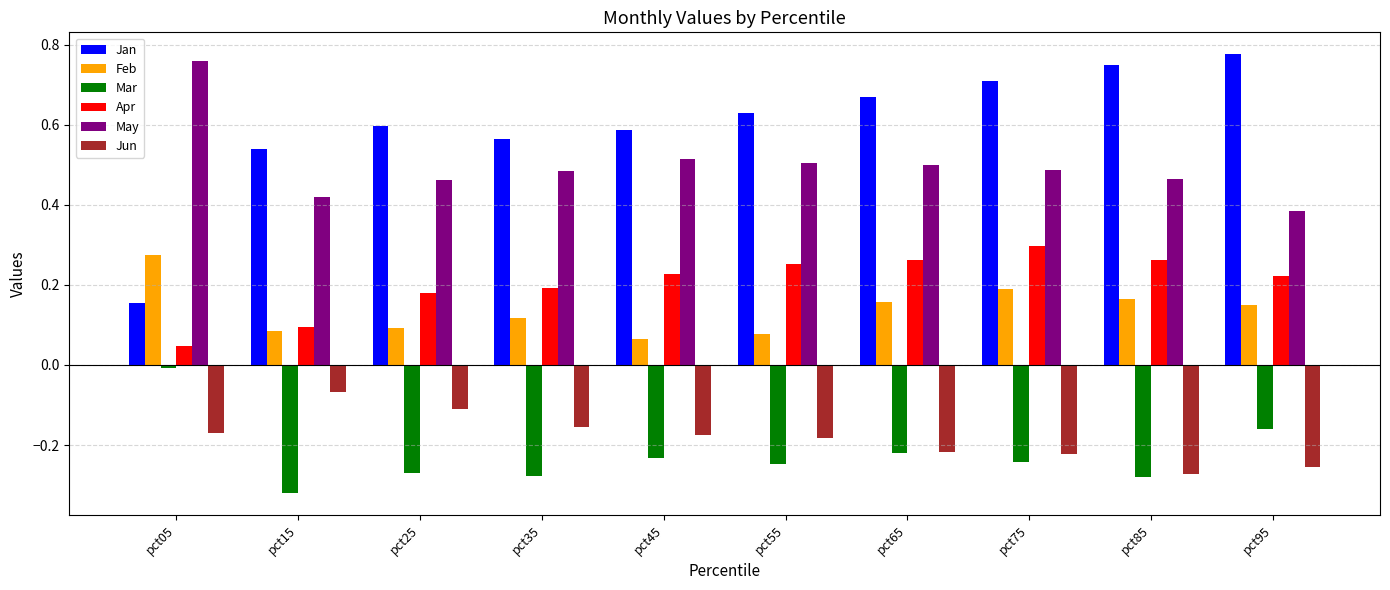

At which category is the sum across all series the highest?

pct75